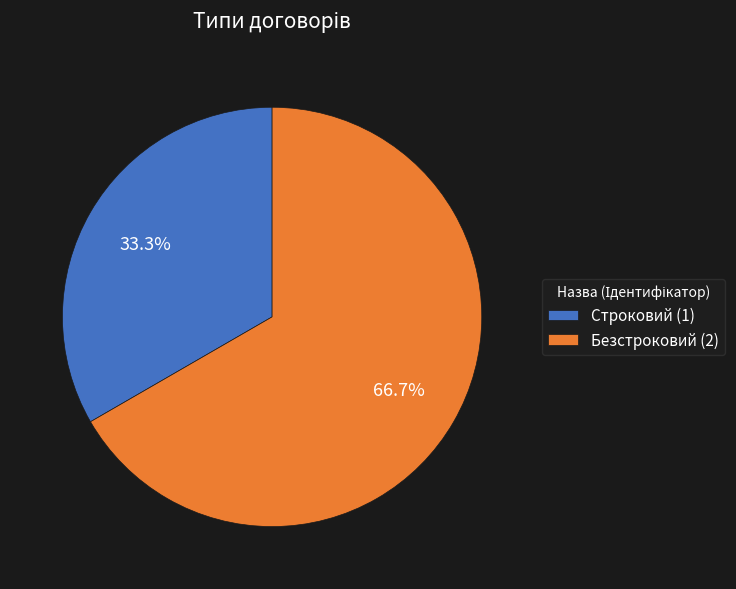

The Безстроковий slice represents 67% of the pie. True or false?

True